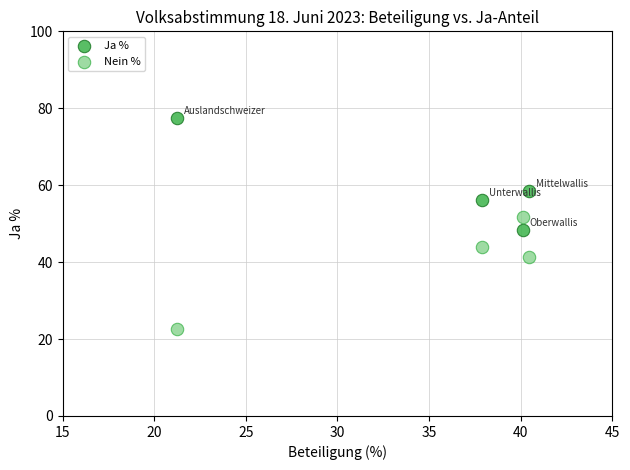

Across all data points, what is the range of X values (max minus min)?

19.2